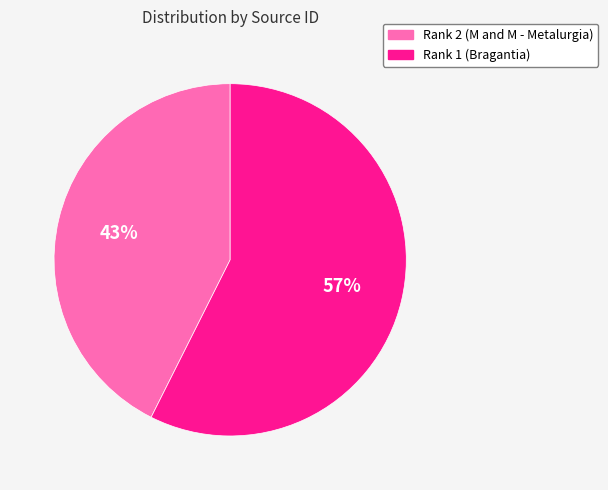

What is the largest slice in the pie chart?

Rank 1 (Bragantia)